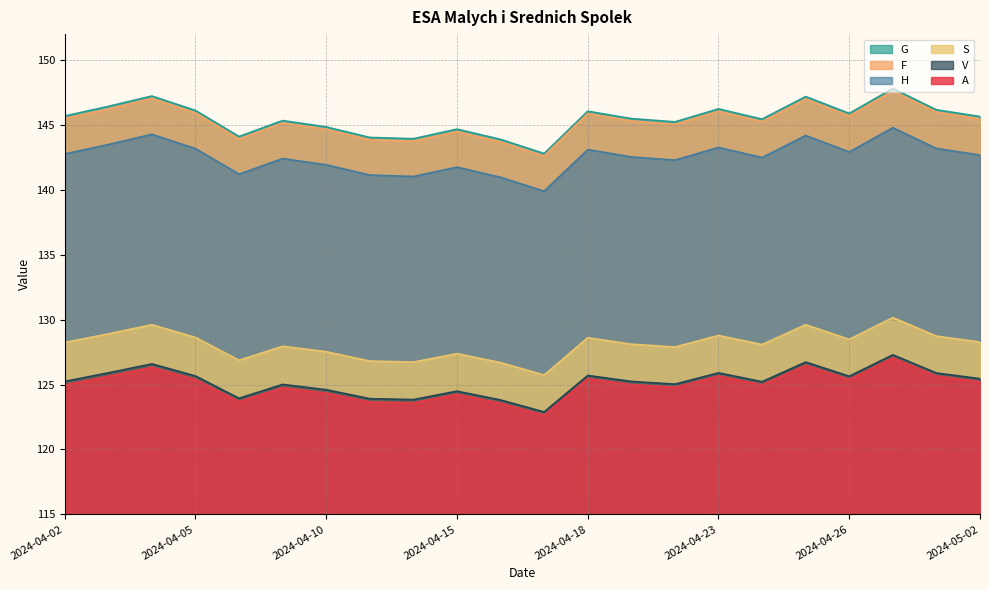

At which category does V reach its first local valley?

2024-04-08